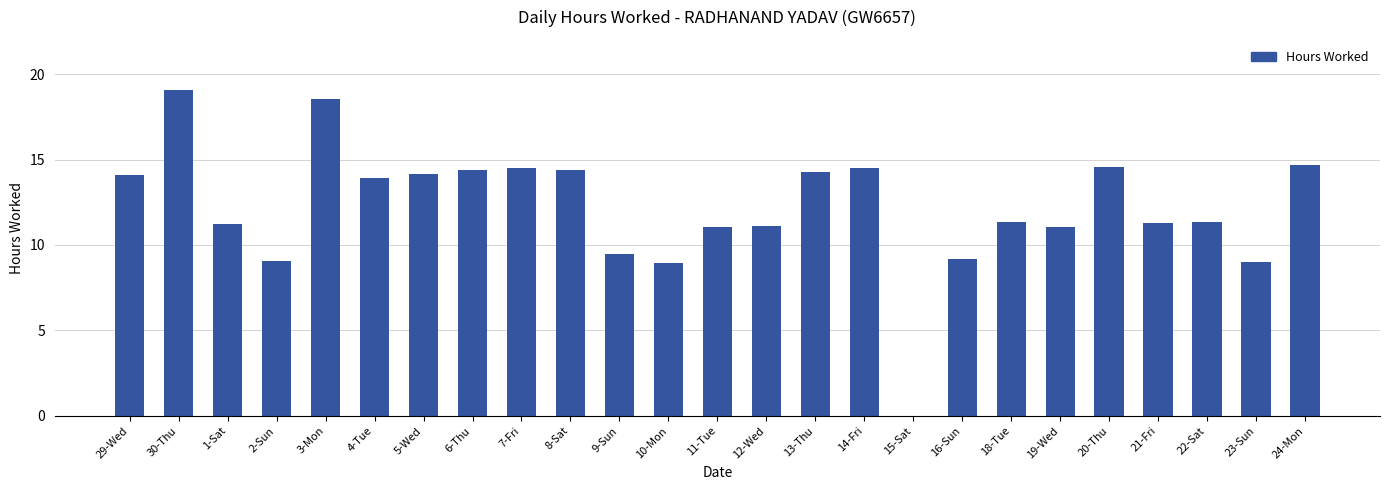

Is it true that the value at 14-Fri is 8.8?

False